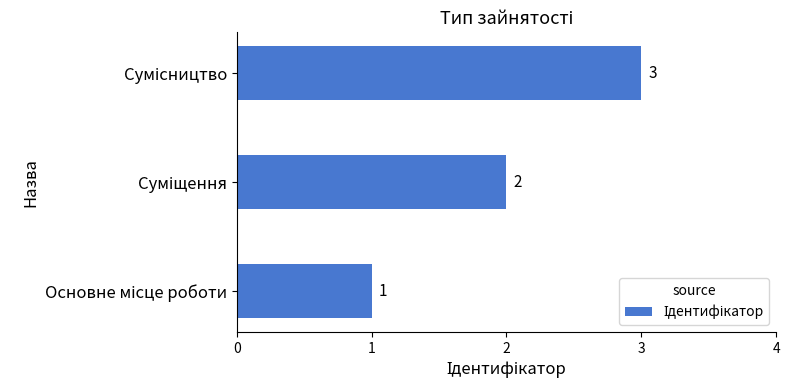

What is the maximum value shown in the chart?

3